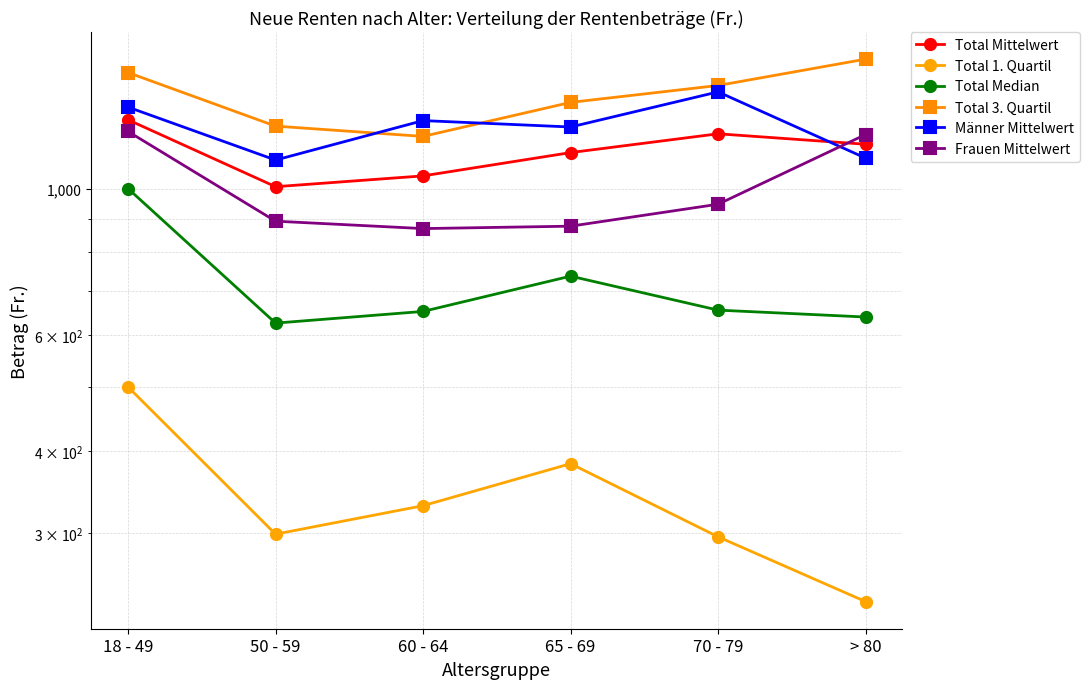

Reading right to left, what are all the values shown in this chart?

Total Mittelwert: > 80=1167.6	70 - 79=1211.1	65 - 69=1134.1	60 - 64=1045.5	50 - 59=1006.7	18 - 49=1271.8
Total 1. Quartil: > 80=236.2	70 - 79=296.2	65 - 69=382.4	60 - 64=330.2	50 - 59=298.9	18 - 49=500.0
Total Median: > 80=638.4	70 - 79=654.0	65 - 69=736.5	60 - 64=651.0	50 - 59=625.0	18 - 49=1000.0
Total 3. Quartil: > 80=1572.1	70 - 79=1433.9	65 - 69=1351.6	60 - 64=1200.1	50 - 59=1244.0	18 - 49=1500.0
Männer Mittelwert: > 80=1112.5	70 - 79=1402.2	65 - 69=1240.2	60 - 64=1268.3	50 - 59=1104.9	18 - 49=1329.4
Frauen Mittelwert: > 80=1207.9	70 - 79=946.9	65 - 69=877.0	60 - 64=869.6	50 - 59=892.4	18 - 49=1220.9